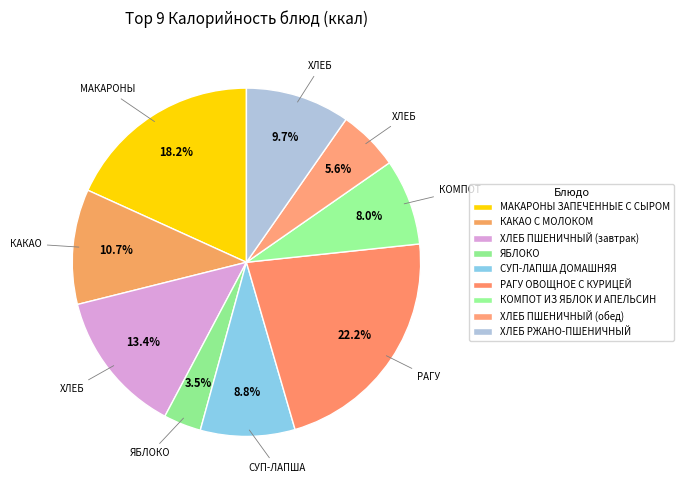

Count the number of slices in the pie.

9